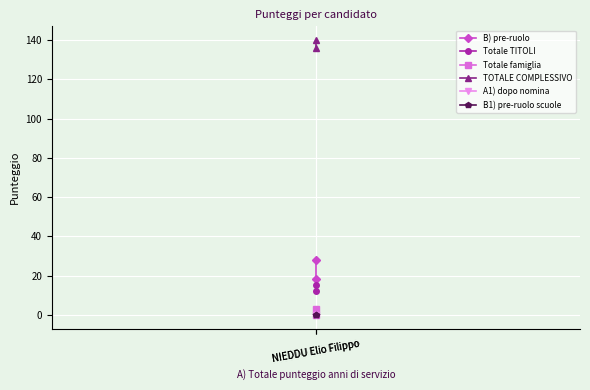

Reading right to left, list all the values displayed in this chart.

B) pre-ruolo: NIEDDU Elio Filippo=18	NIEDDU Elio Filippo=28
Totale TITOLI: NIEDDU Elio Filippo=15	NIEDDU Elio Filippo=12
Totale famiglia: NIEDDU Elio Filippo=3	NIEDDU Elio Filippo=0
TOTALE COMPLESSIVO: NIEDDU Elio Filippo=136	NIEDDU Elio Filippo=140
A1) dopo nomina: NIEDDU Elio Filippo=0	NIEDDU Elio Filippo=0
B1) pre-ruolo scuole: NIEDDU Elio Filippo=0	NIEDDU Elio Filippo=0